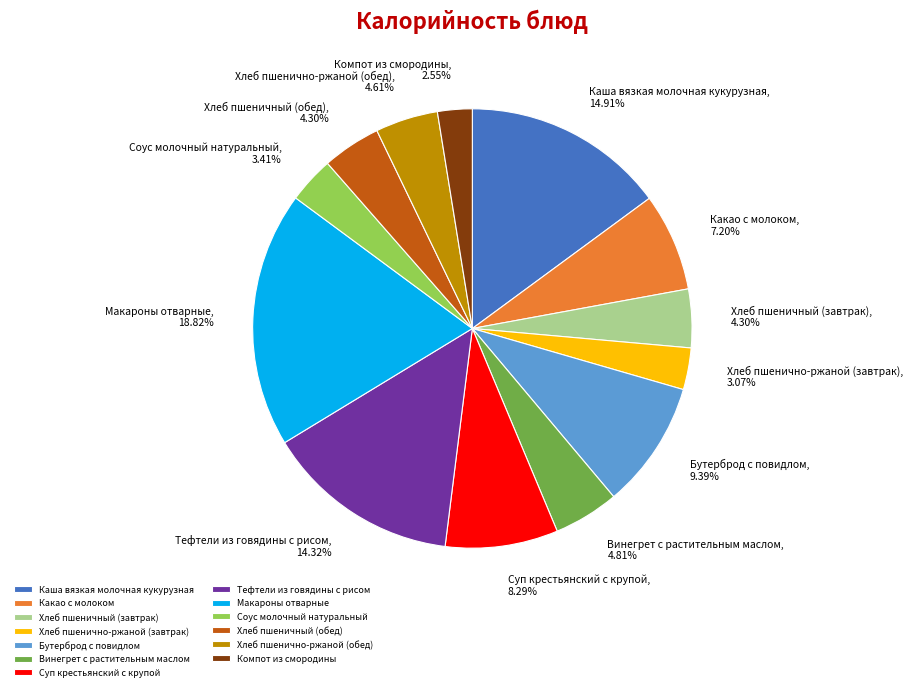

Which category has the biggest portion of the pie?

Макароны отварные